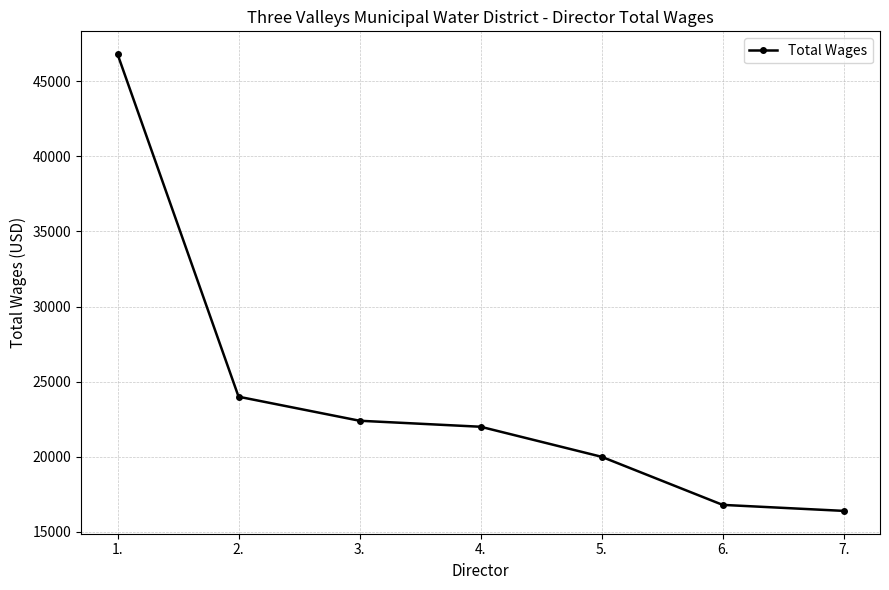

Approximately how many times larger is the value at 1. compared to 5.?

2.3